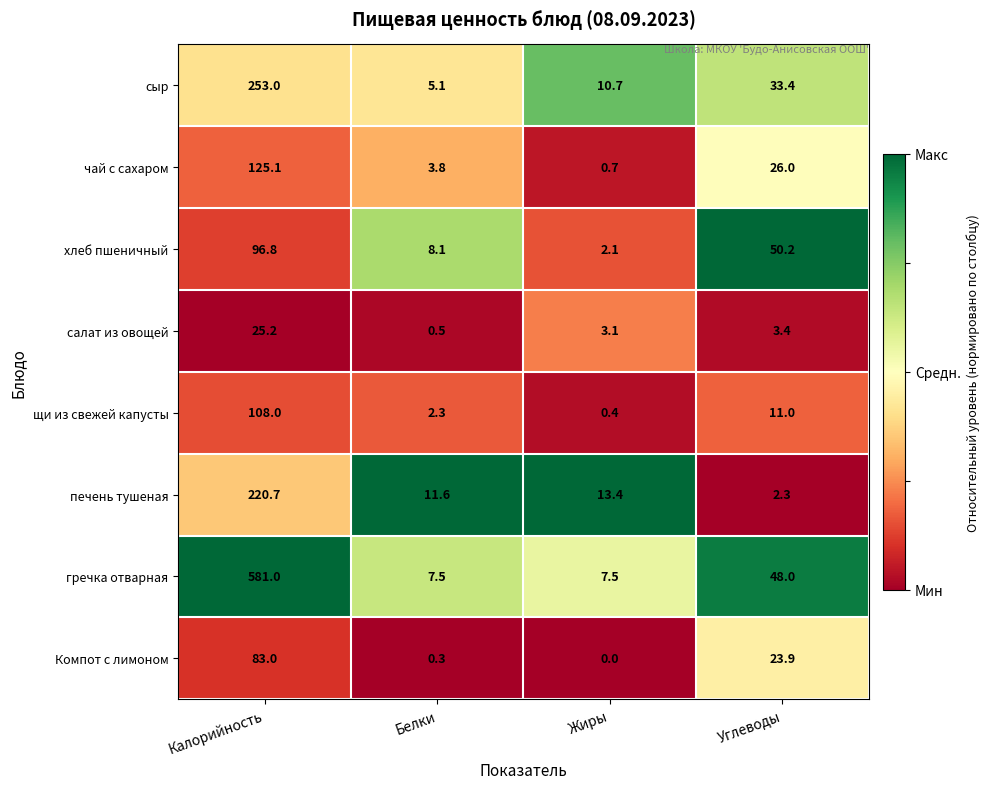

Rank the series at Калорийность from highest to lowest value.

гречка отварная, сыр, печень тушеная, чай с сахаром, щи из свежей капусты, хлеб пшеничный, Компот с лимоном, салат из овощей